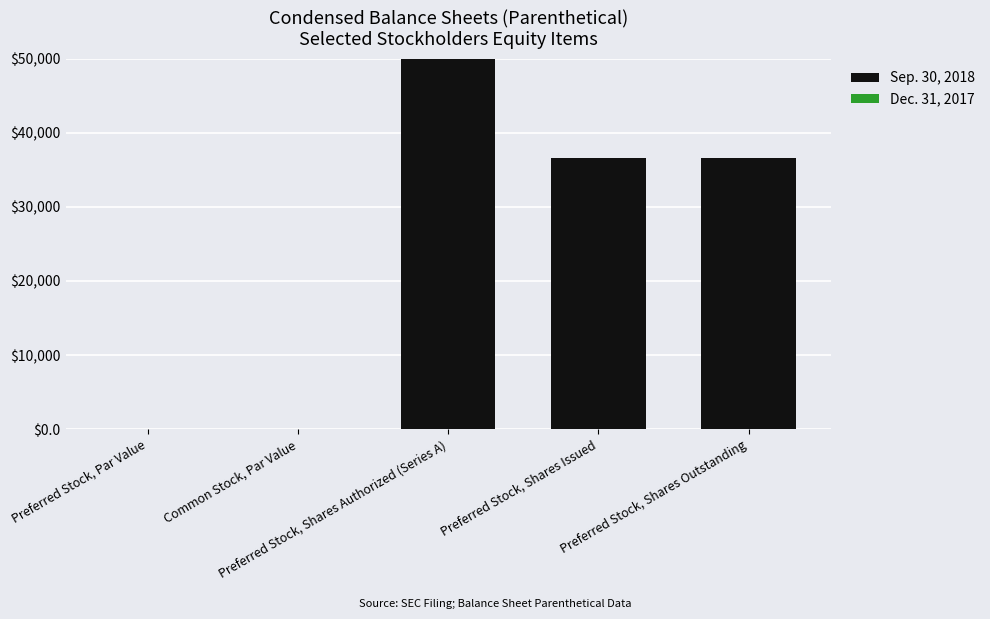

Which has a higher value, Preferred Stock, Par Value or Preferred Stock, Shares Outstanding?

Preferred Stock, Shares Outstanding